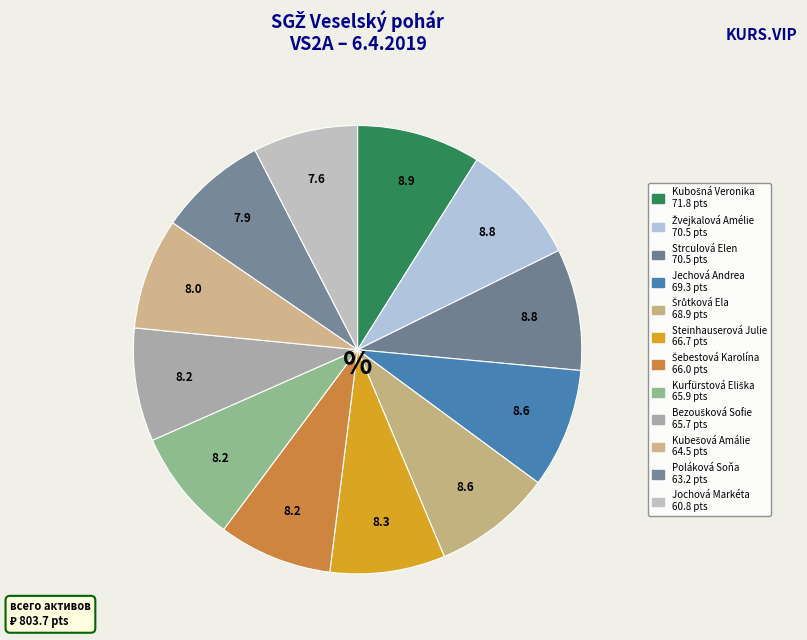

What is the change in value from Poláková Soňa to Jochová Markéta?

-2.4